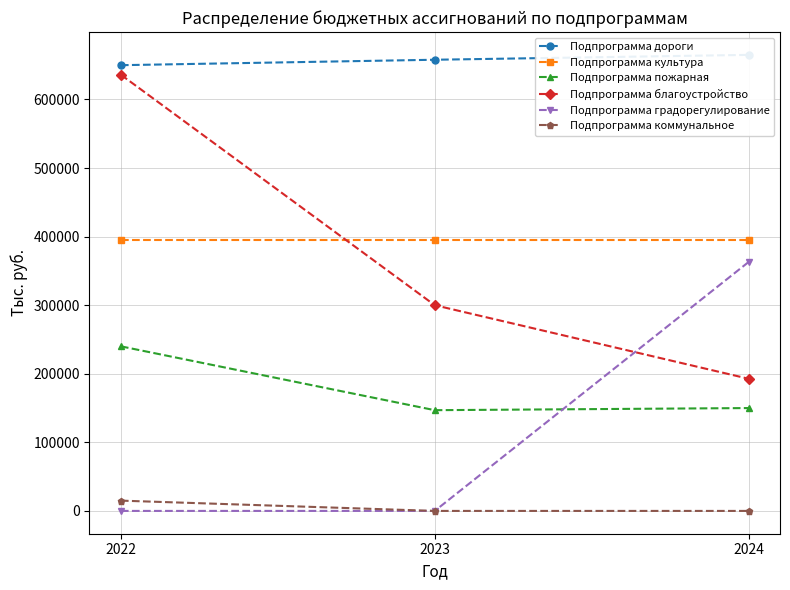

Where does the Подпрограмма благоустройство series first go above 300000?

2022